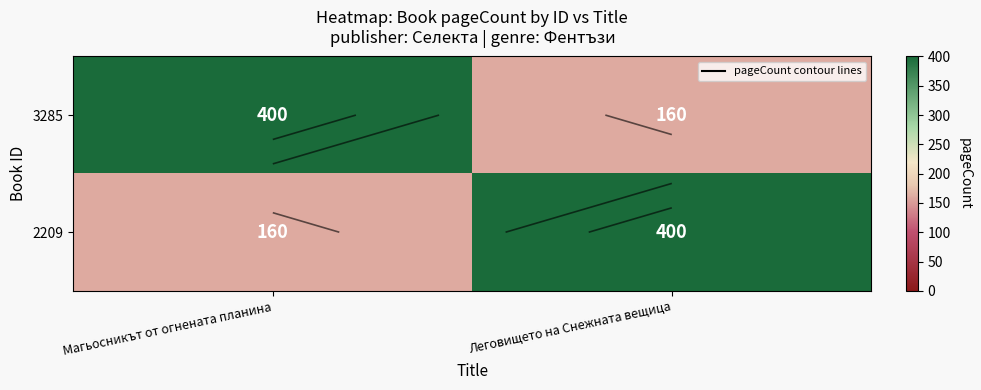

Which series changed the most between Магьосникът от огнената планина and Леговището на Снежната вещица?

3285